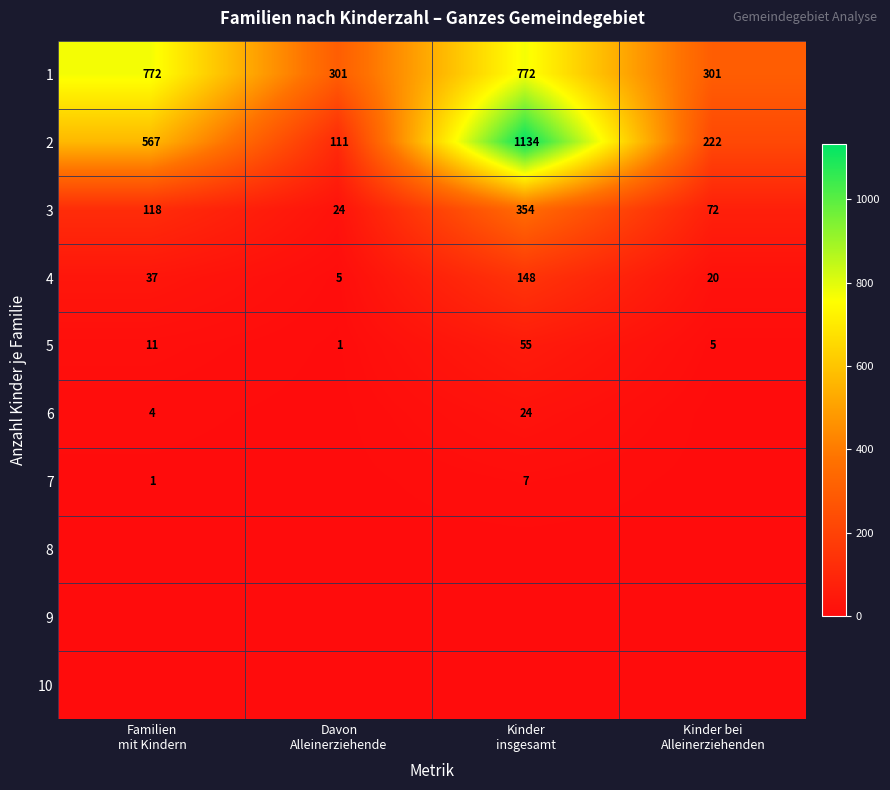

At which category does the chart reach its peak across all series?

Kinder
insgesamt